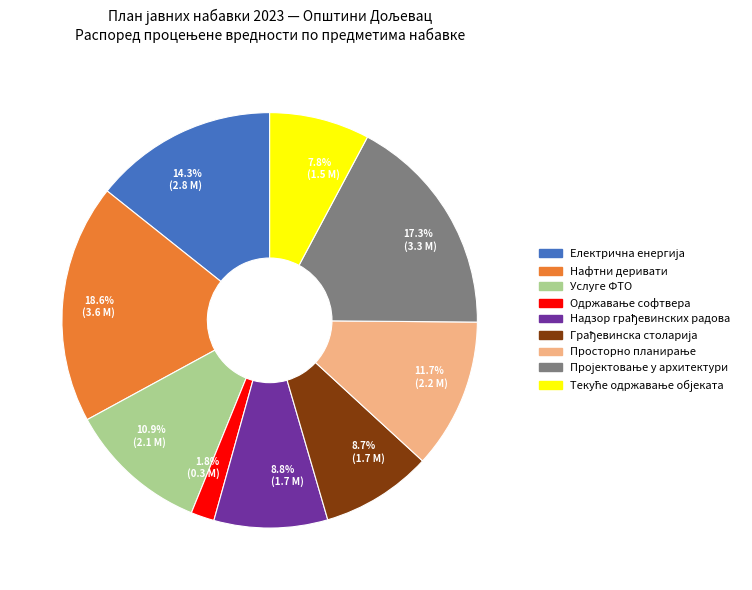

Between 17.3% (3.3 M) and 8.7% (1.7 M), which is larger?

17.3% (3.3 M)